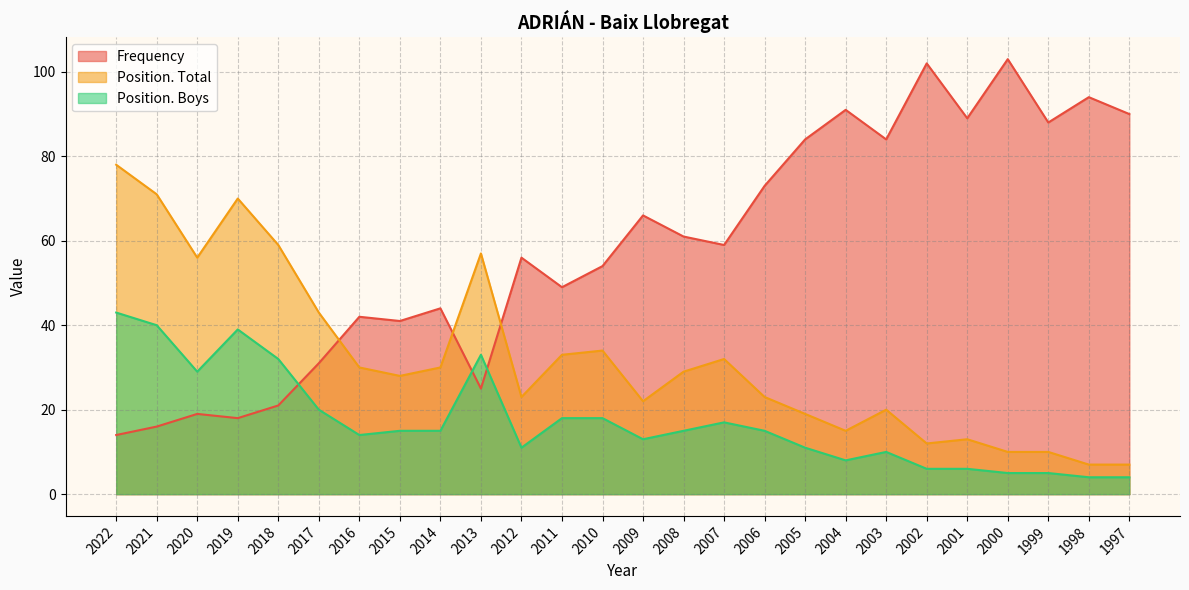

What are all the series names shown in the legend?

Frequency, Position. Total, Position. Boys